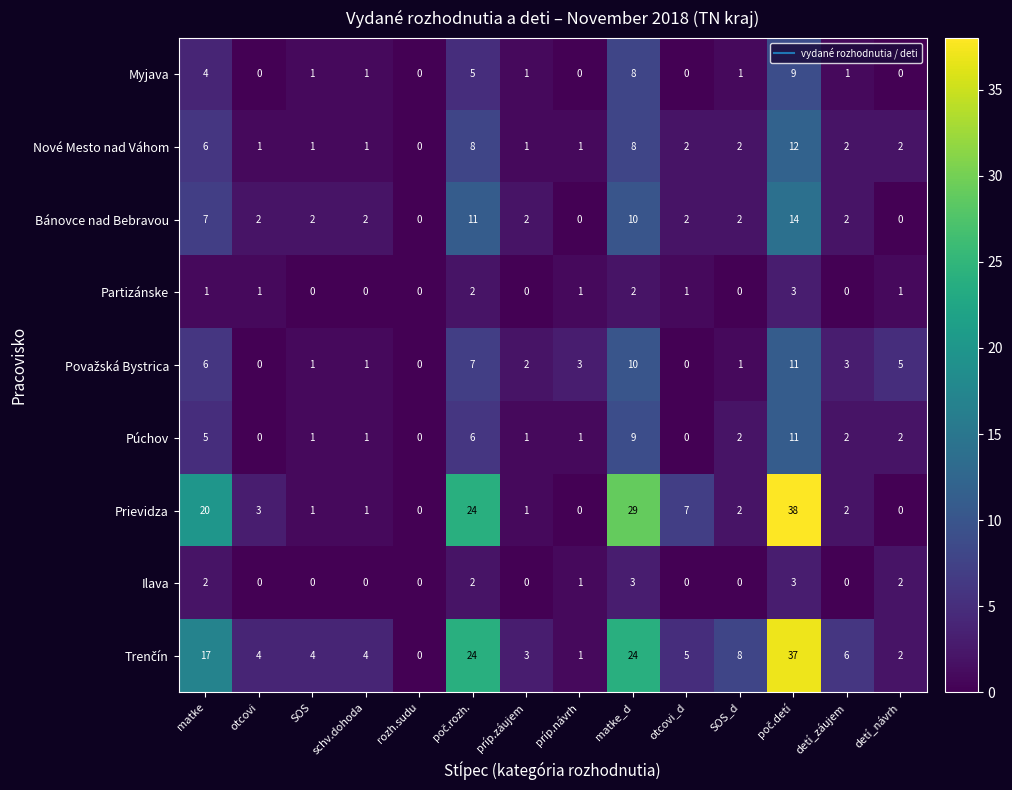

What is the total value across all series at matke_d?

103